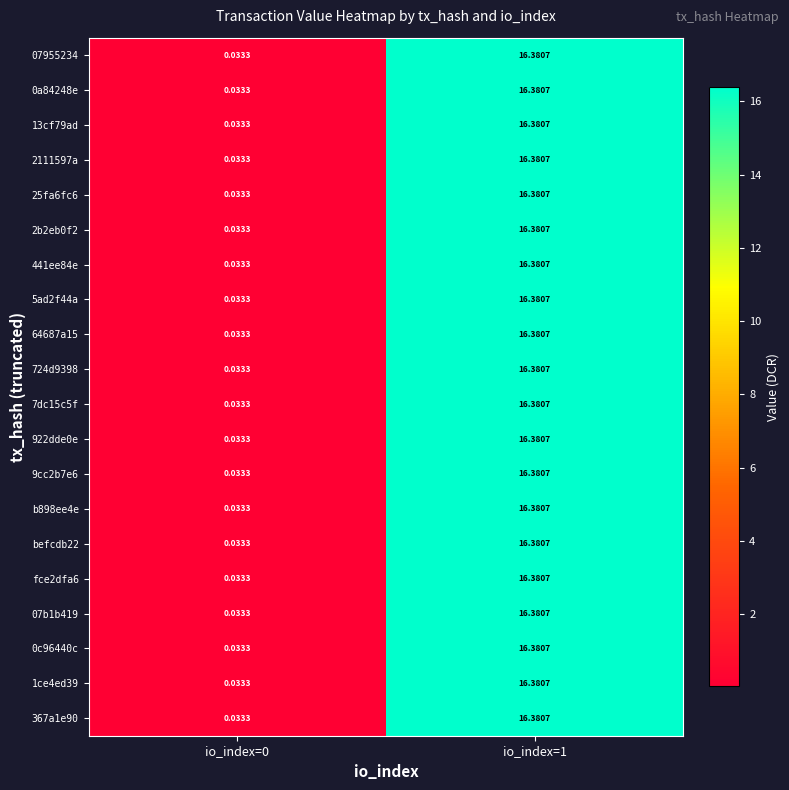

How many categories are shown in the chart?

2